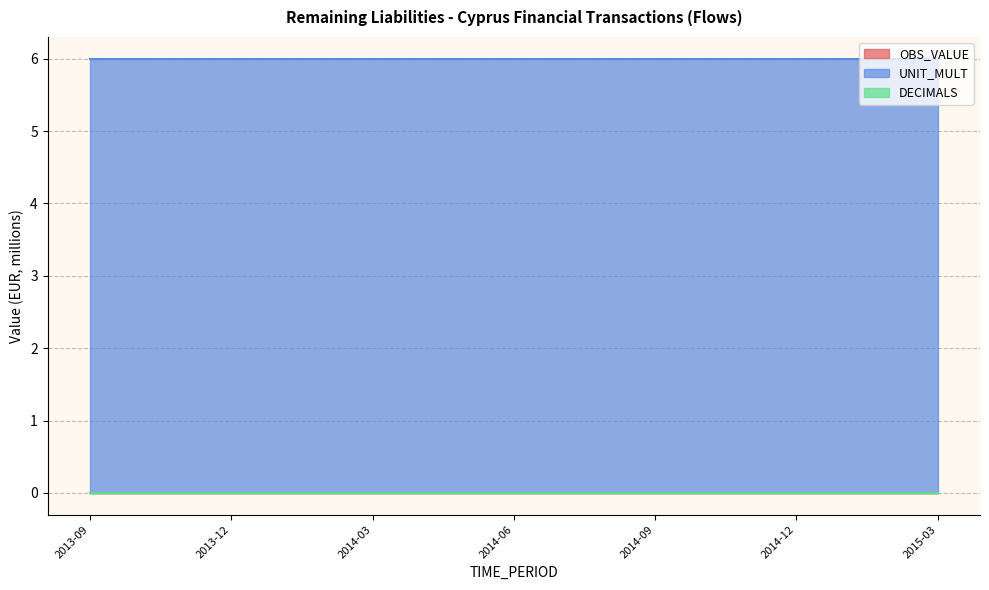

Between 2014-06 and 2014-07, which series saw the biggest shift?

OBS_VALUE